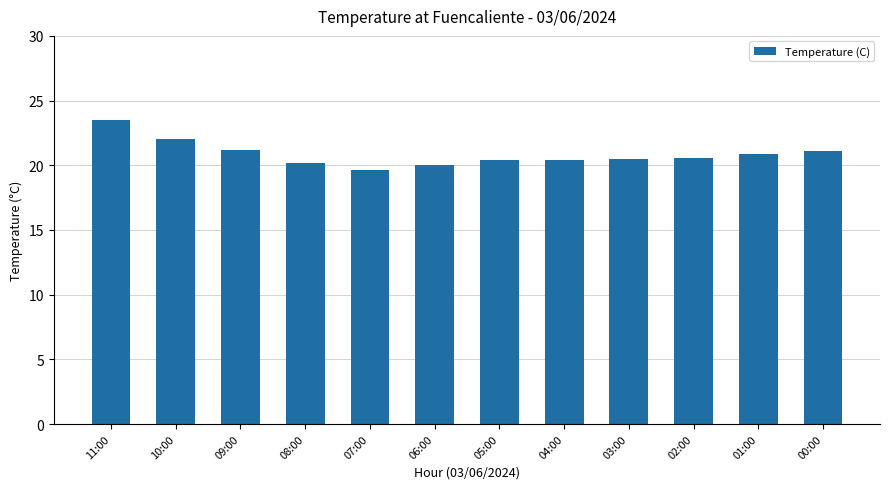

Count the number of data series in this chart.

1